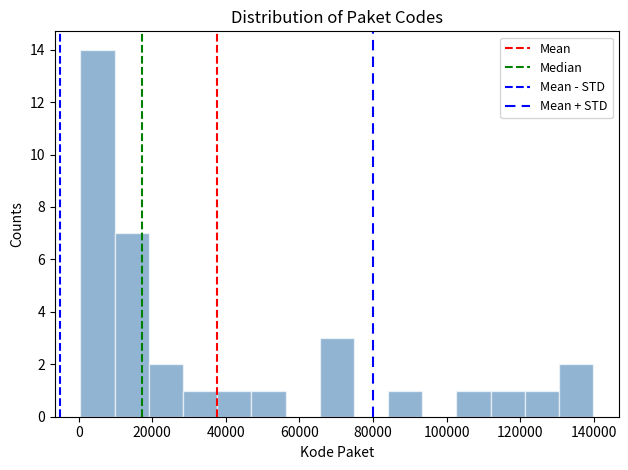

Reading left to right, transcribe this chart: for each bar, give the range it covers on the x-axis and its height. Neither the bar edges nor the heights are printed on the chart, so give them approximately, as read against the axes.

0 to 10000: 14
10000 to 20000: 7
20000 to 28000: 2
28000 to 38000: 1
38000 to 46000: 1
46000 to 56000: 1
56000 to 66000: 0
66000 to 74000: 3
74000 to 84000: 0
84000 to 94000: 1
94000 to 102000: 0
102000 to 112000: 1
112000 to 122000: 1
122000 to 130000: 1
130000 to 140000: 2